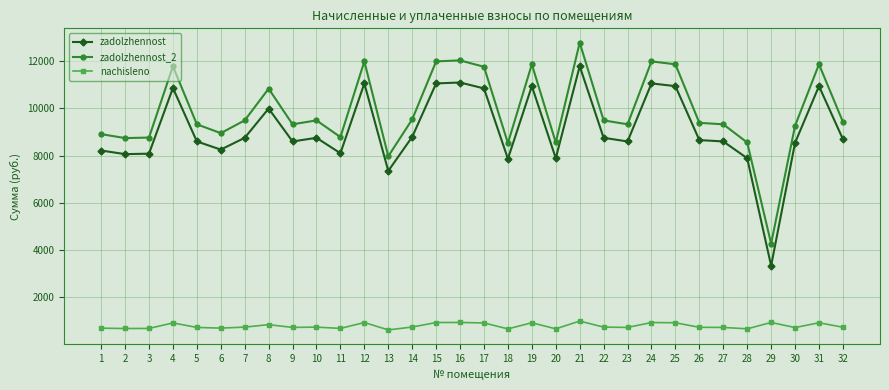

True or false: zadolzhennost and zadolzhennost_2 cross at least once.

False